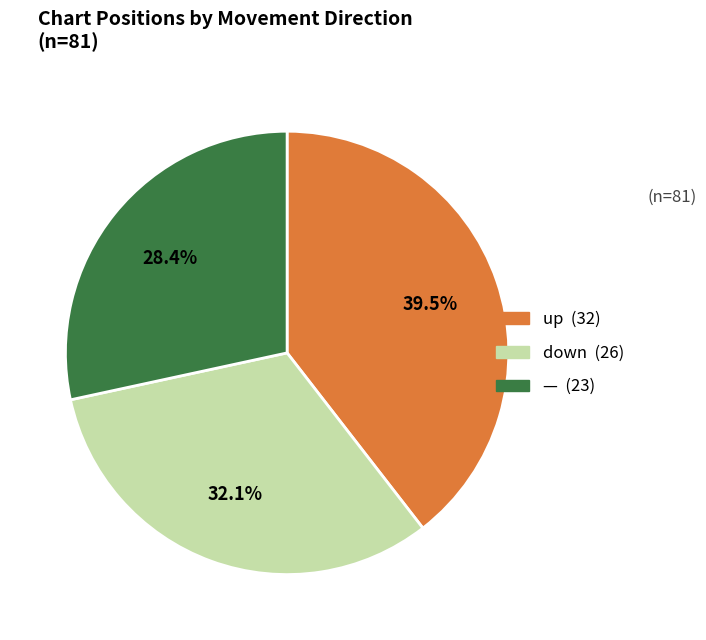

Is there any slice that represents more than half of the pie?

No